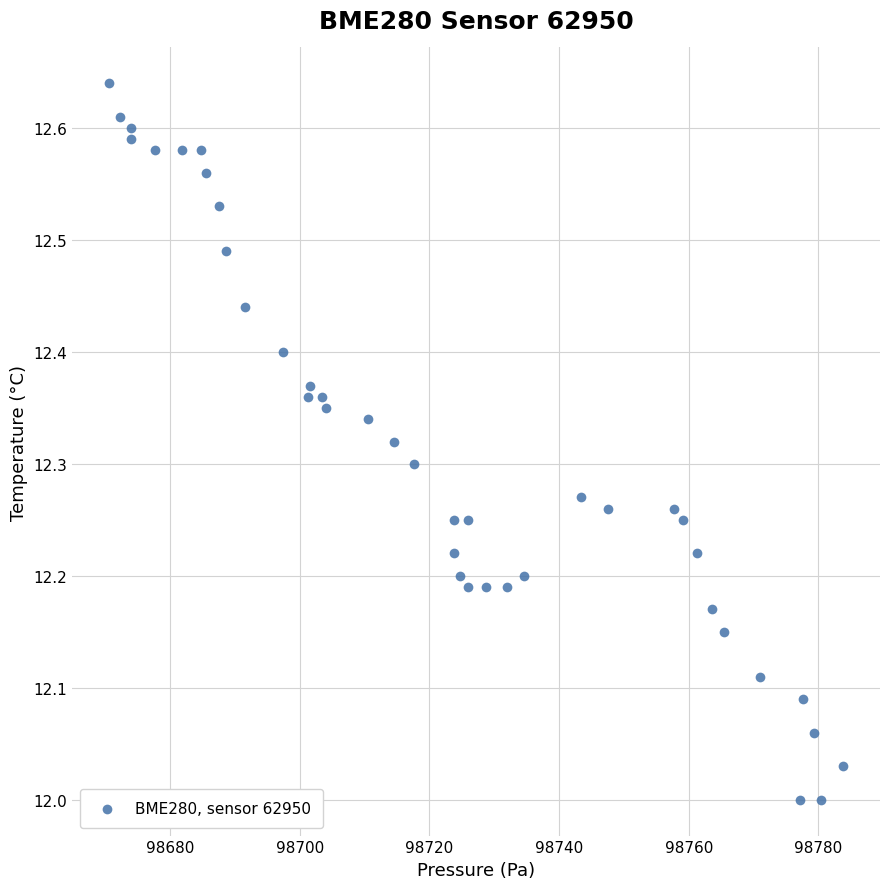

What is the range of Y values (max minus min)?

0.6